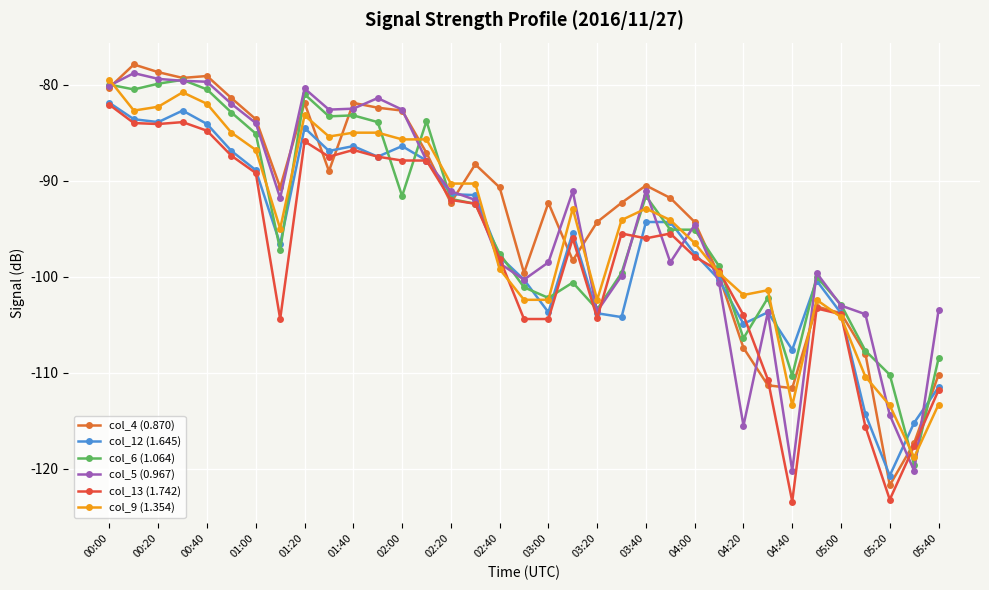

Does the chart have visible grid lines?

Yes